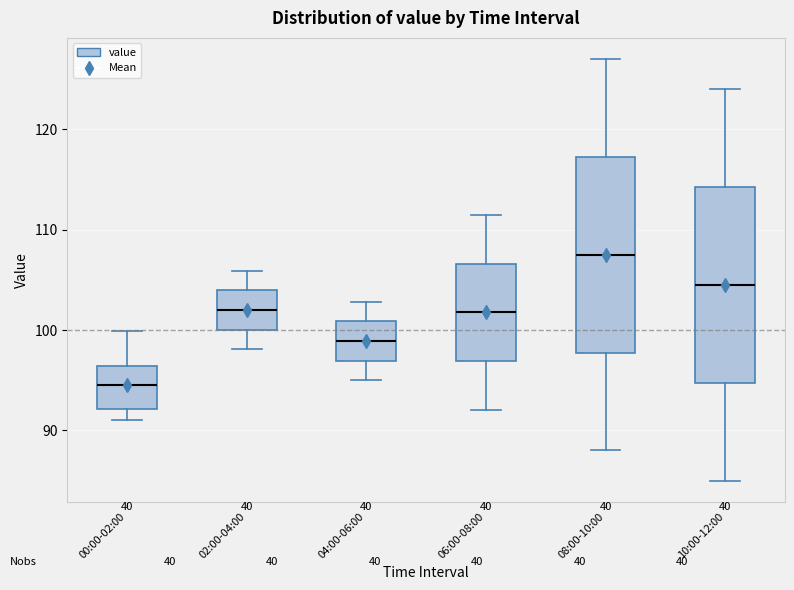

Which box's median line is the lowest?

00:00-02:00